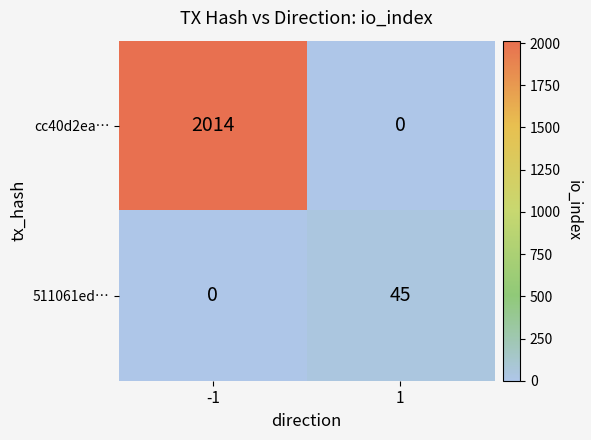

At how many categories does at least one series exceed 397?

1